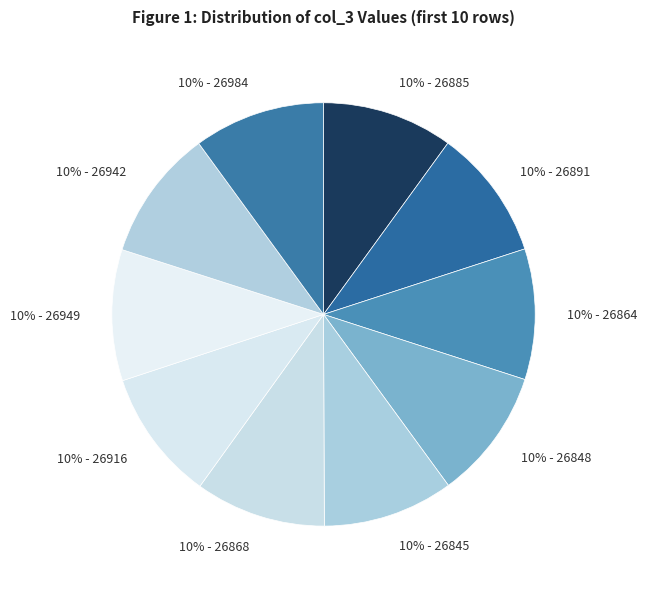

Approximately how many times larger is the value at 10% - 26868 compared to 10% - 26845?

1.0